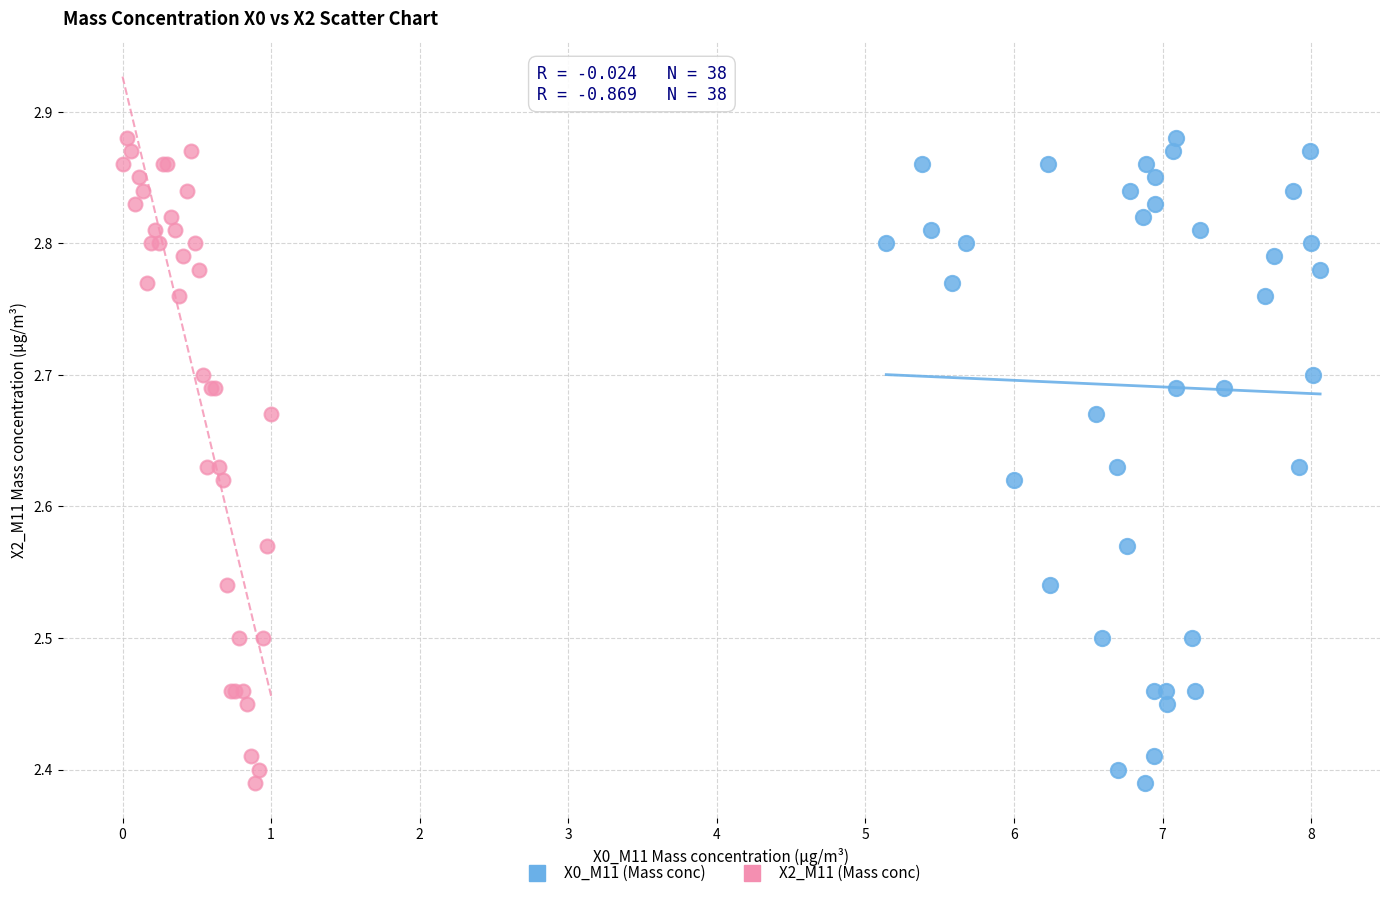

What are all the series names shown in the legend?

X0_M11 (Mass conc), X2_M11 (Mass conc)